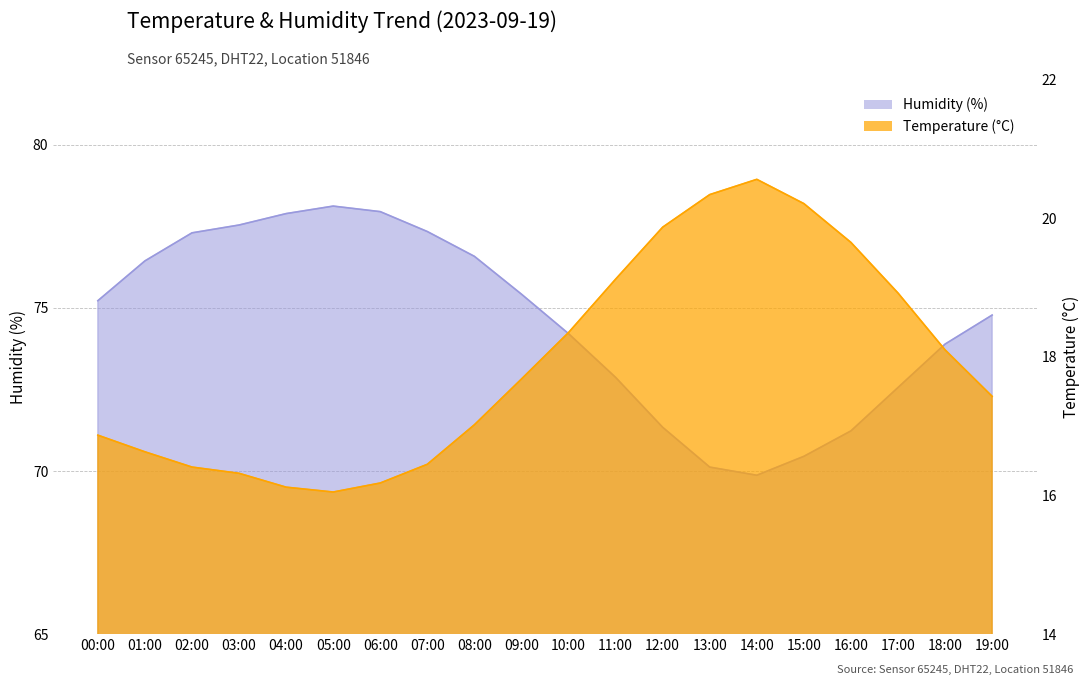

What is the label of the 3rd point from the right?

17:00